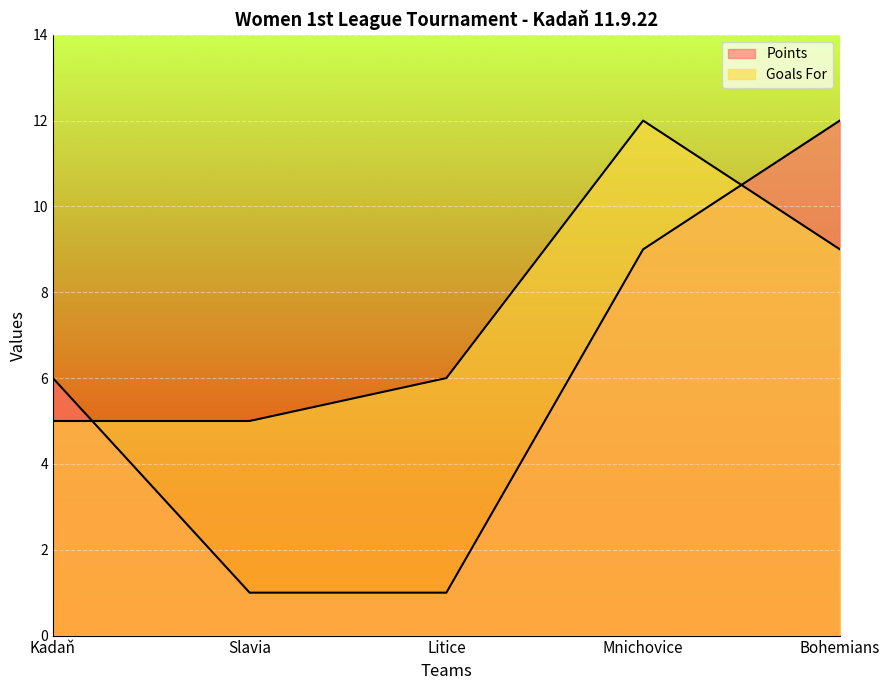

Rank the series at Bohemians from highest to lowest value.

Points, Goals For